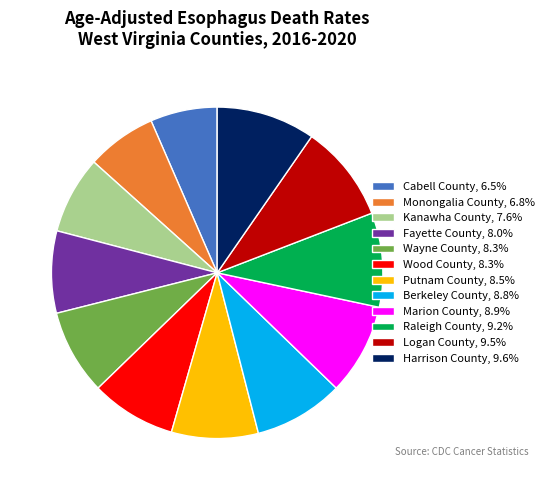

Approximately how many times larger is the value at Logan County, 9.5% compared to Fayette County, 8.0%?

1.2